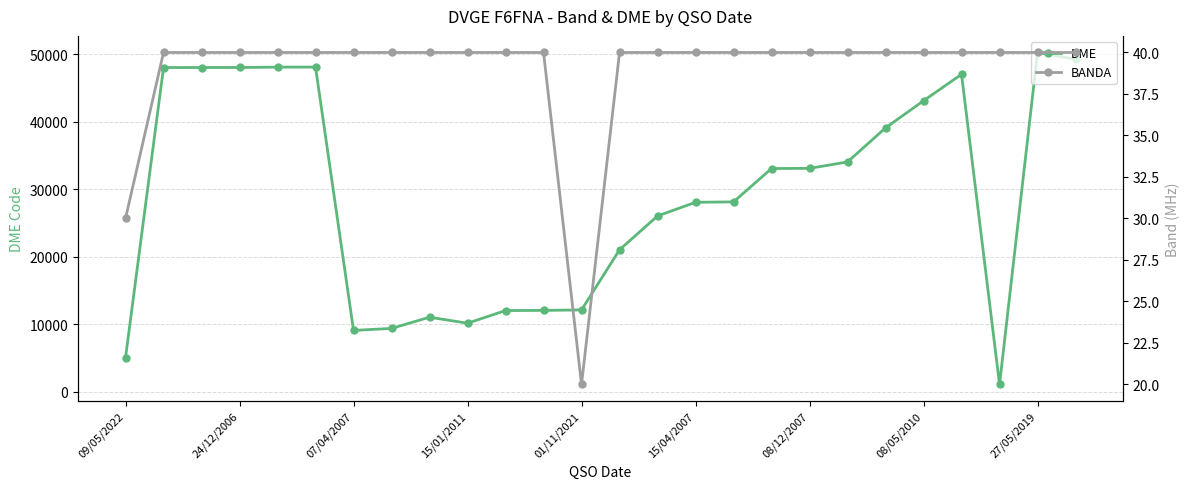

The BANDA series shows 55 at 16. True or false?

False